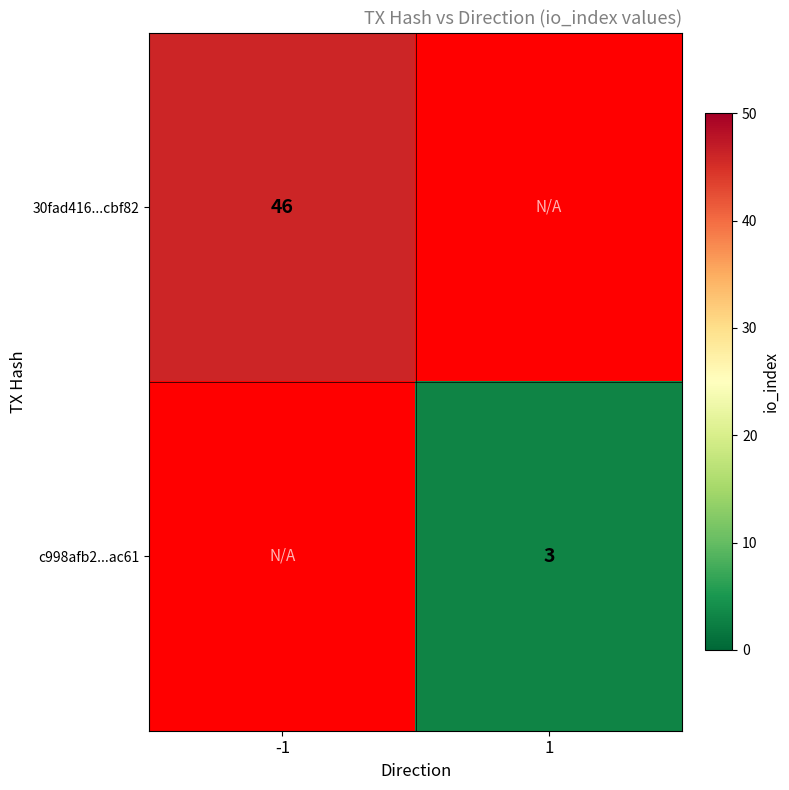

The c998afb2...ac61 series shows 5 at 1. True or false?

False